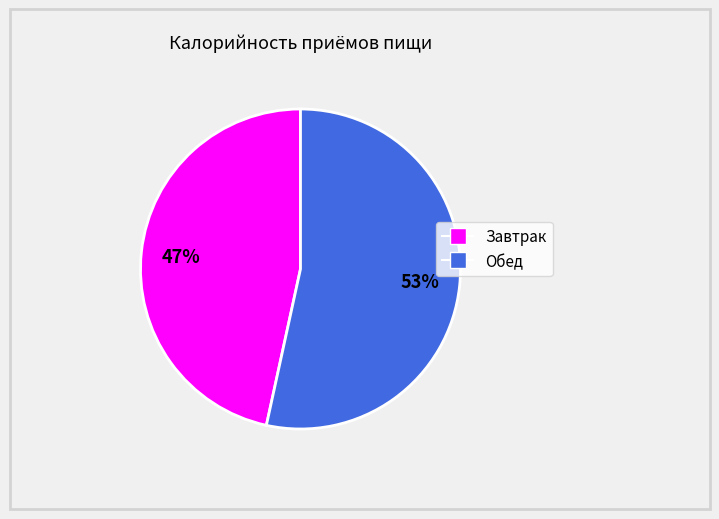

Rank the categories by value from lowest to highest.

Завтрак, Обед